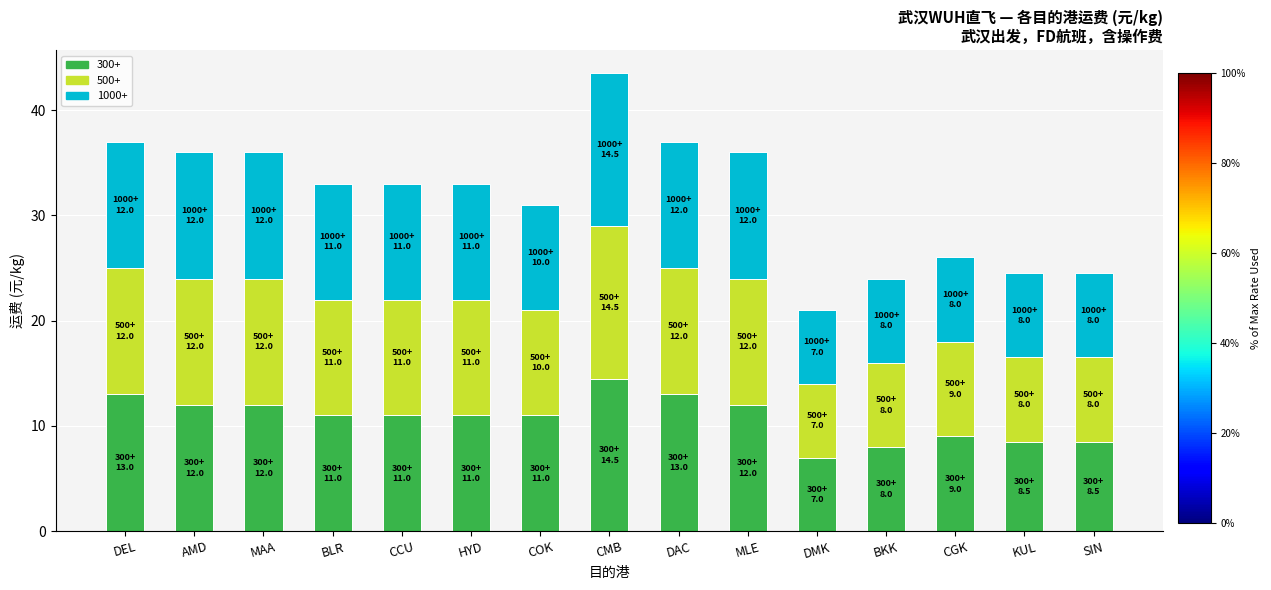

What is the sum of all 300+ values?

161.5